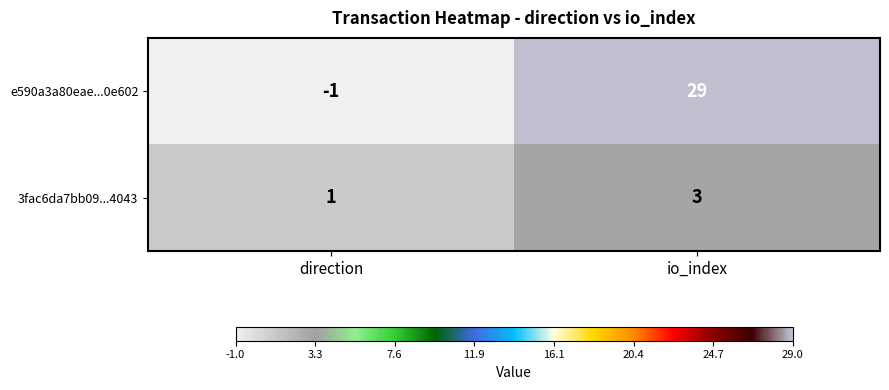

At which category is the sum across all series the highest?

io_index